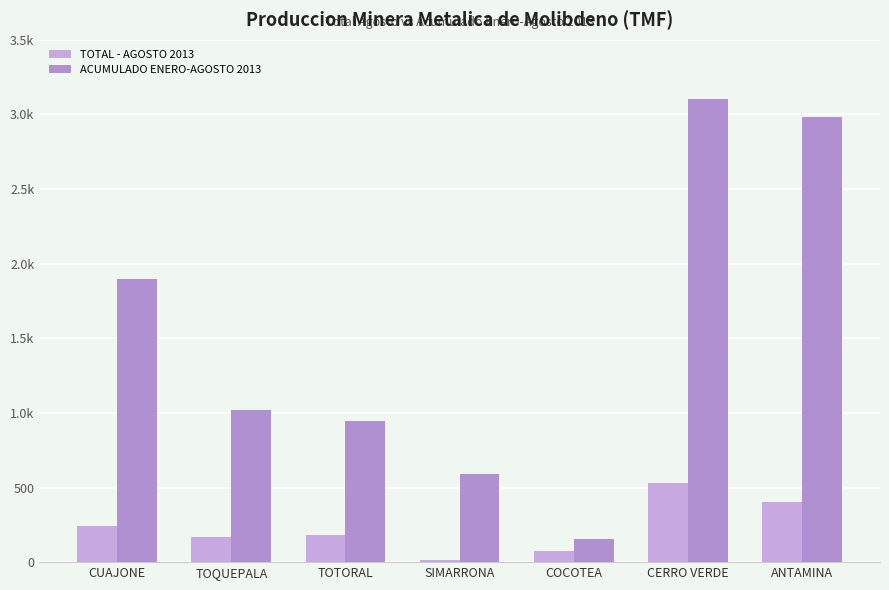

Which category has the highest value in the ACUMULADO ENERO-AGOSTO 2013 series?

CERRO VERDE